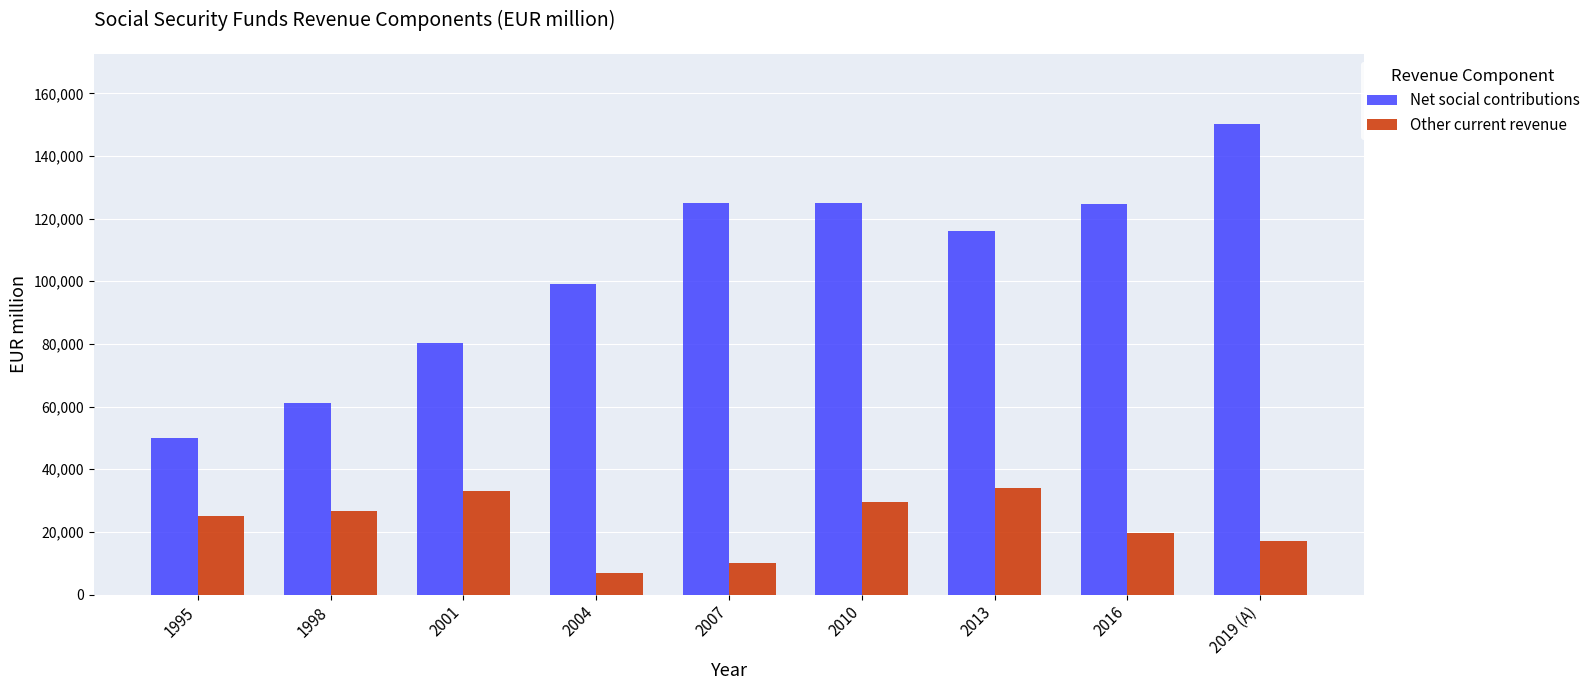

Where is Net social contributions nearest to the value 100066?

2004